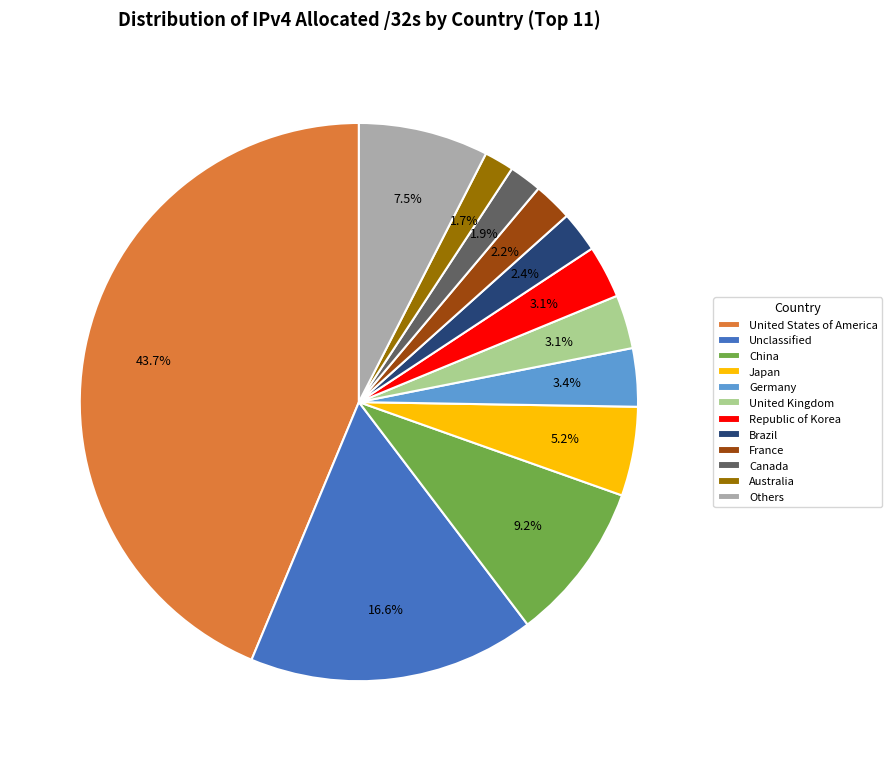

Which slice is the largest?

United States of America